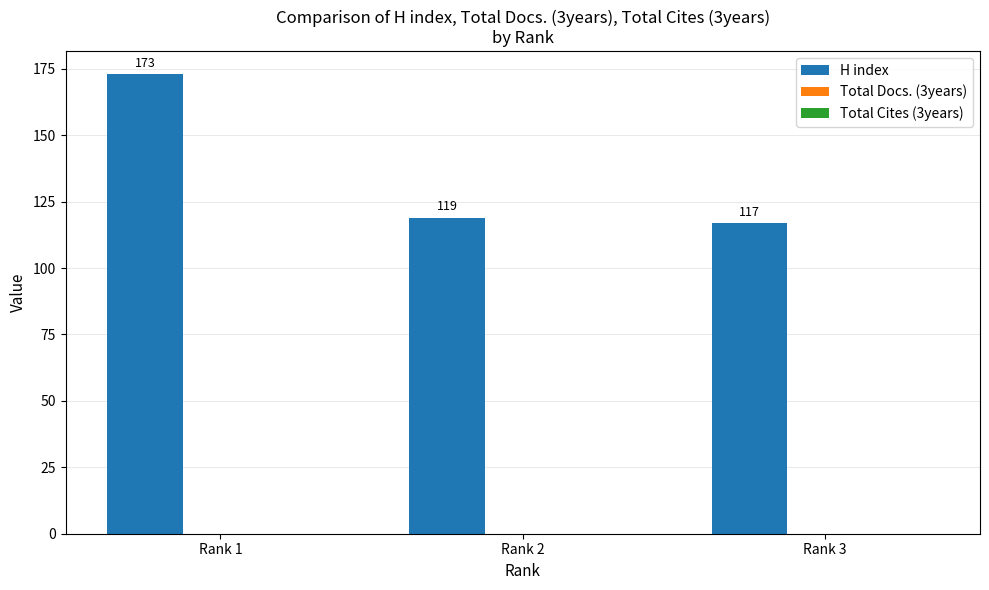

True or false: the data shows 173 at Rank 1.

True